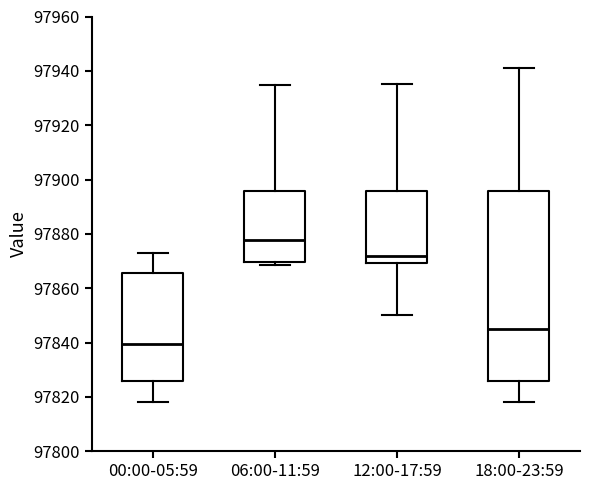

Where is the lower edge of the box for 06:00-11:59 on the y-axis? The values are not printed on the chart, so give them approximately, as read against the axis.

97870